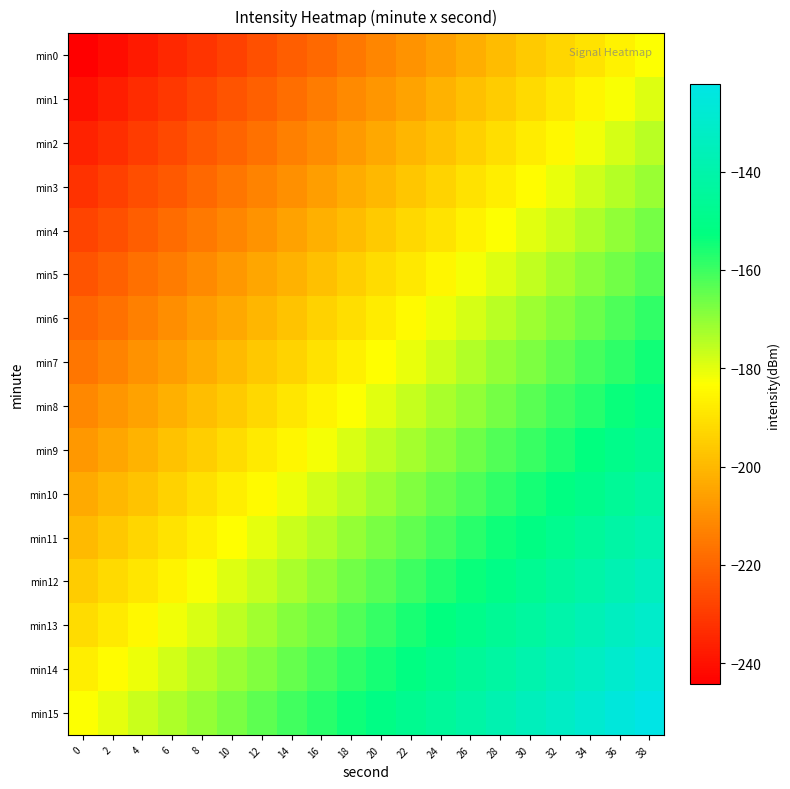

Rank the series at 30 from highest to lowest value.

min15, min14, min13, min12, min11, min10, min9, min8, min7, min6, min5, min4, min3, min2, min1, min0